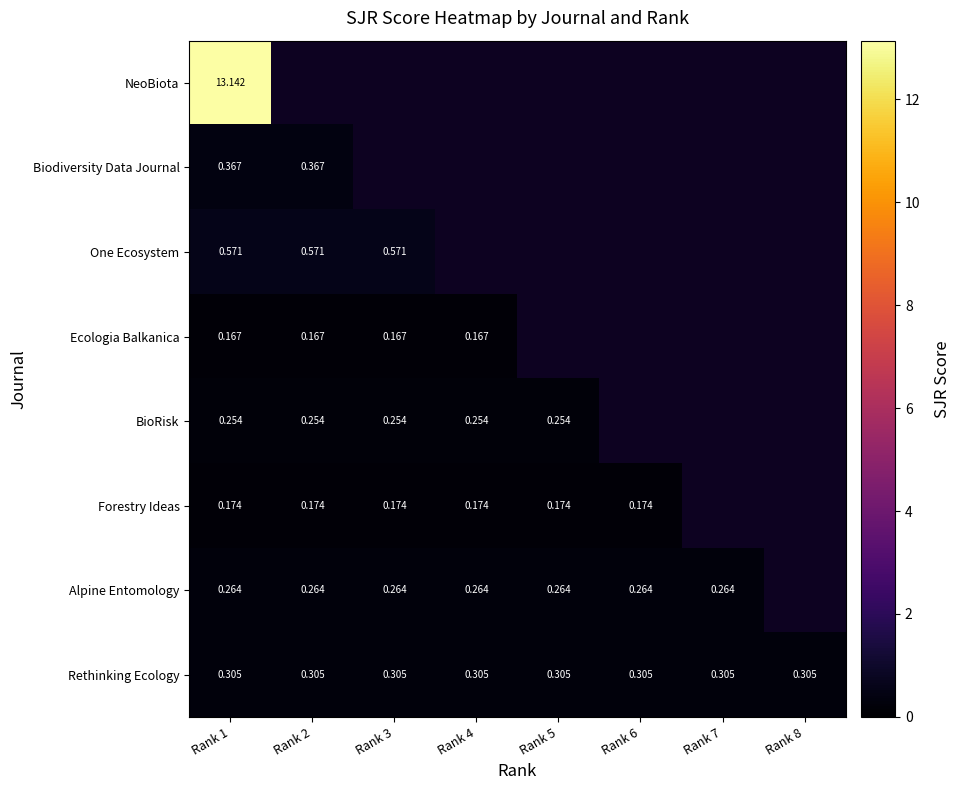

Is the value of Forestry Ideas at Rank 3 greater than the value of Rethinking Ecology at Rank 4?

No